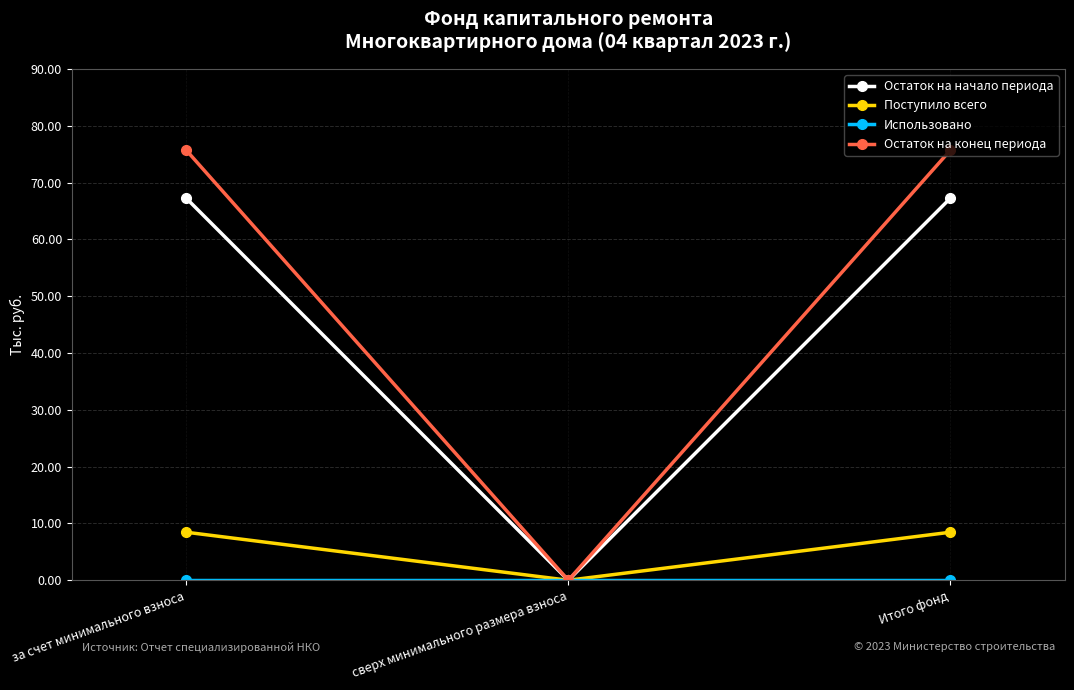

How many lines are shown in the chart?

4